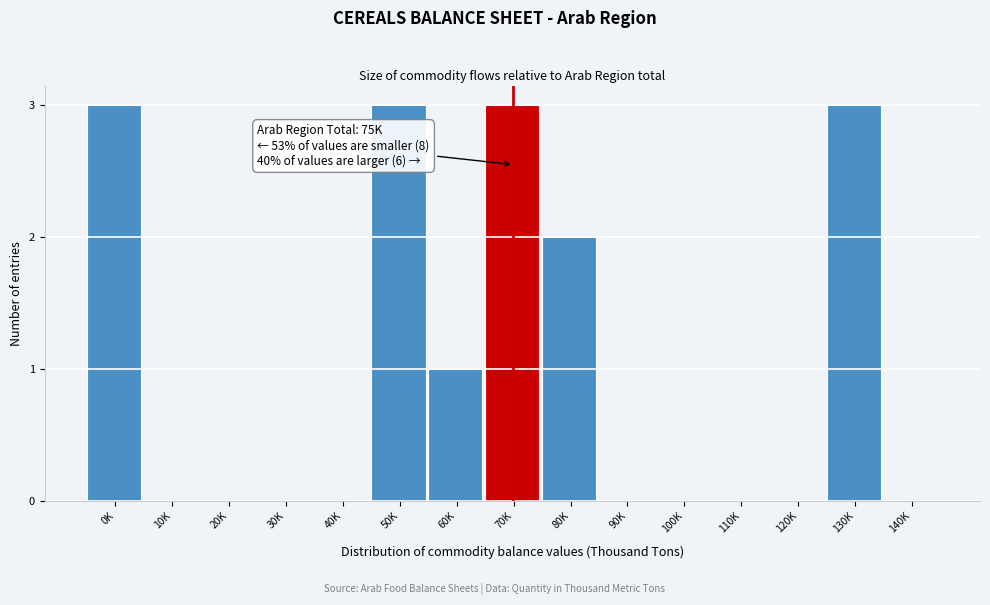

Reading left to right, what are all the values shown in this chart?

0K=3	10K=0	20K=0	30K=0	40K=0	50K=3	60K=1	70K=3	80K=2	90K=0	100K=0	110K=0	120K=0	130K=3	140K=0